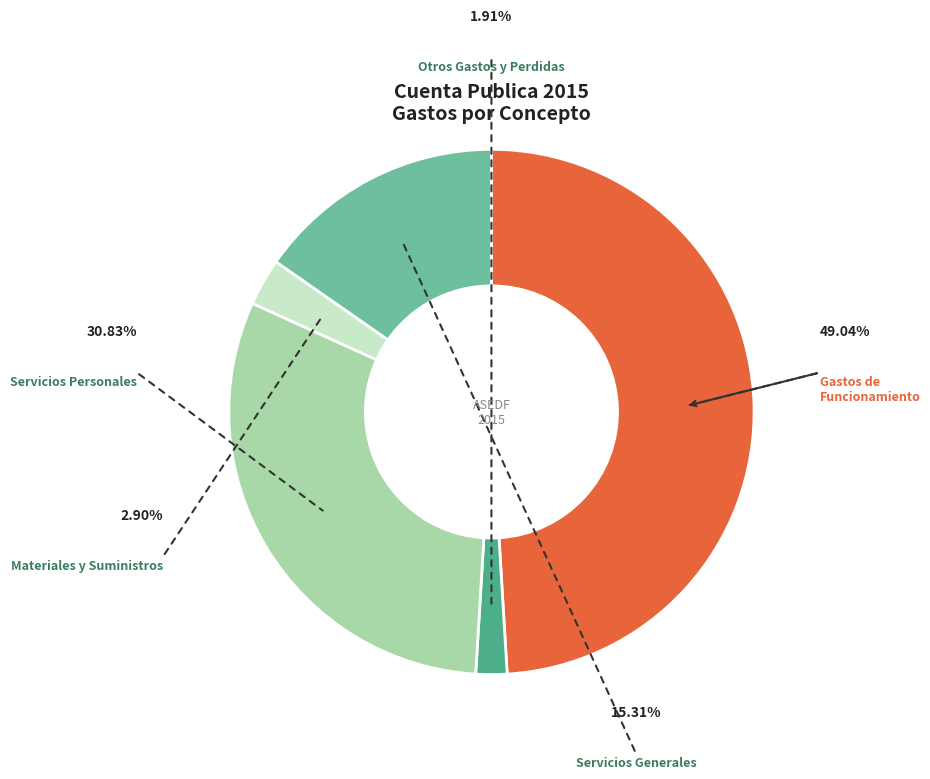

The Gastos de Funcionamiento slice represents 59% of the pie. True or false?

False